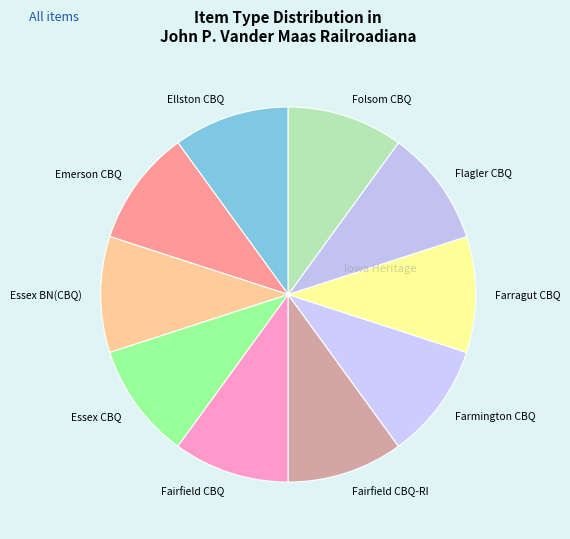

True or false: Fairfield CBQ accounts for 10% of the total.

True